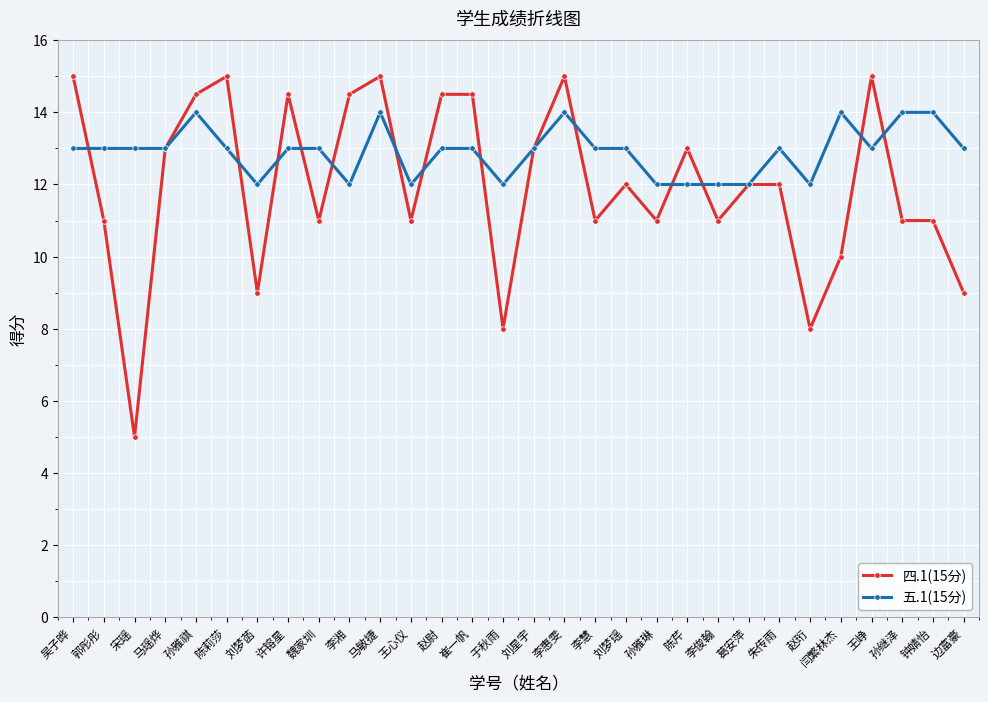

How many series are shown in this chart?

2